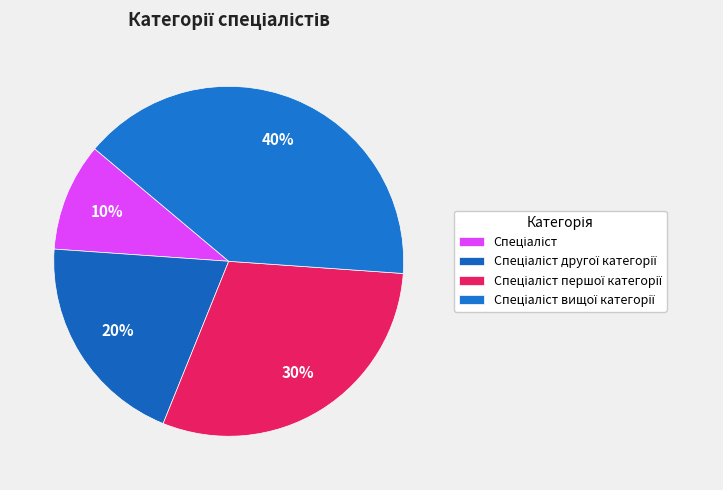

The Спеціаліст першої категорії slice represents 38% of the pie. True or false?

False